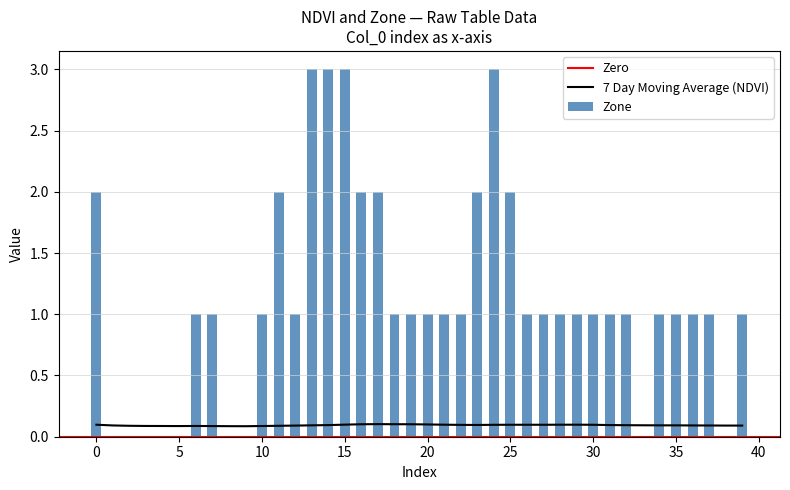

Reading right to left, extract all data points from this chart.

1	0	1	1	1	1	0	1	1	1	1	1	1	1	2	3	2	1	1	1	1	1	2	2	3	3	3	1	2	1	0	0	1	1	0	0	0	0	0	2